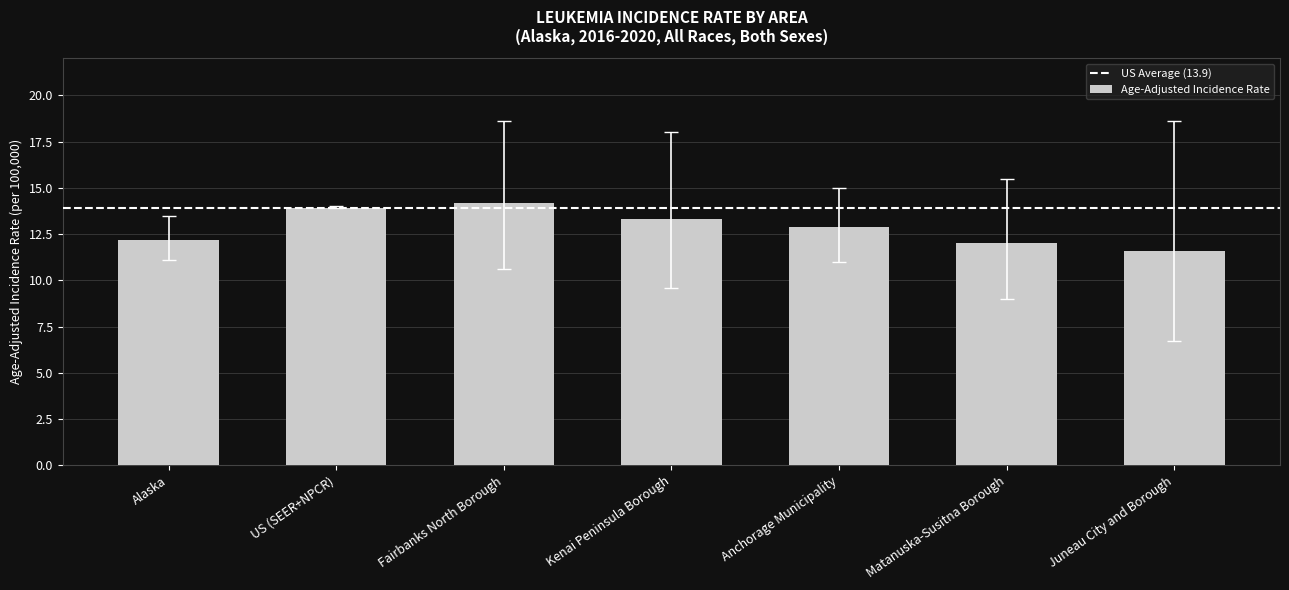

True or false: the data shows 23.0 at Fairbanks North Borough.

False